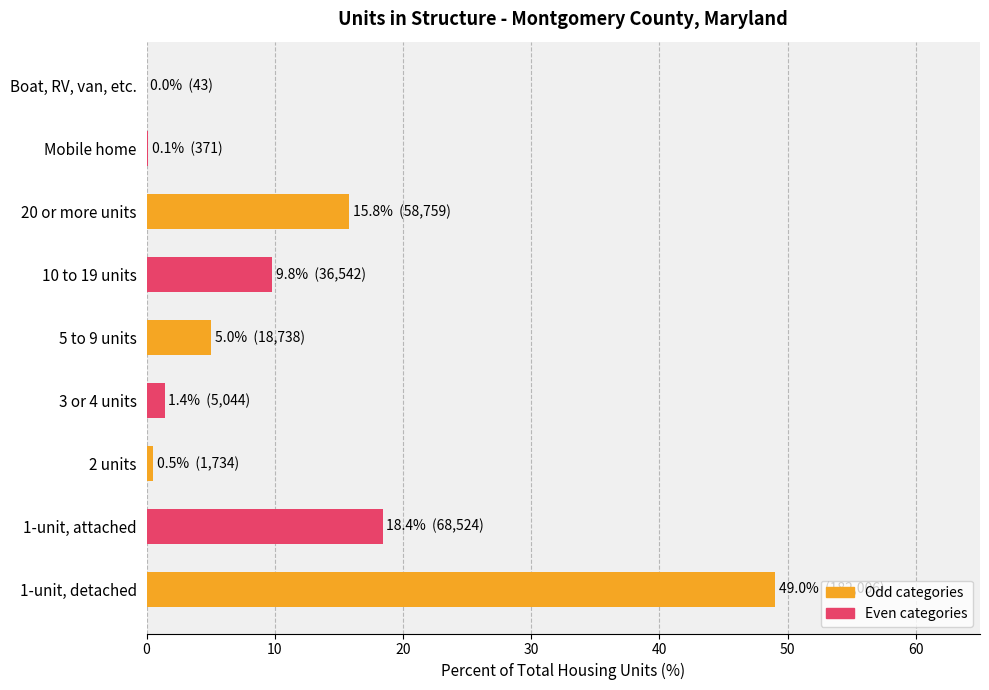

The value at 20 or more units is 10.6. True or false?

False